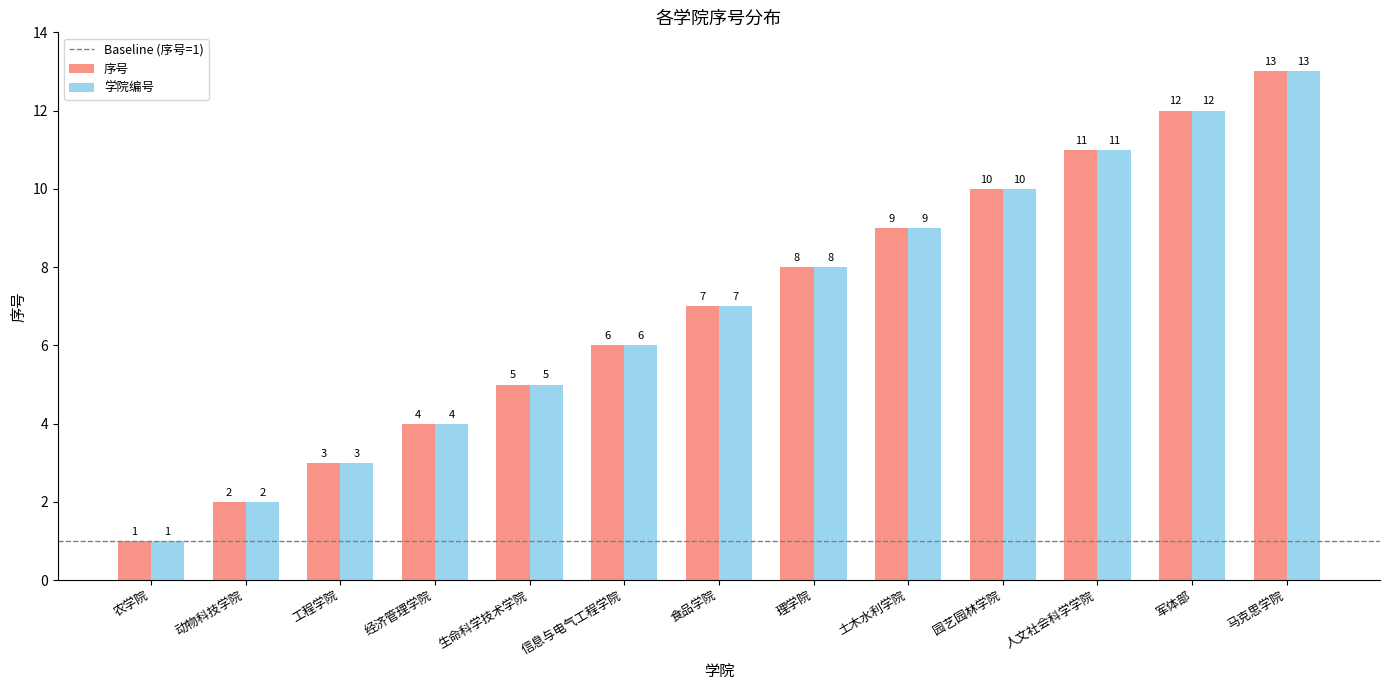

Is the value of 序号 at 动物科技学院 greater than the value of 学院编号 at 土木水利学院?

No